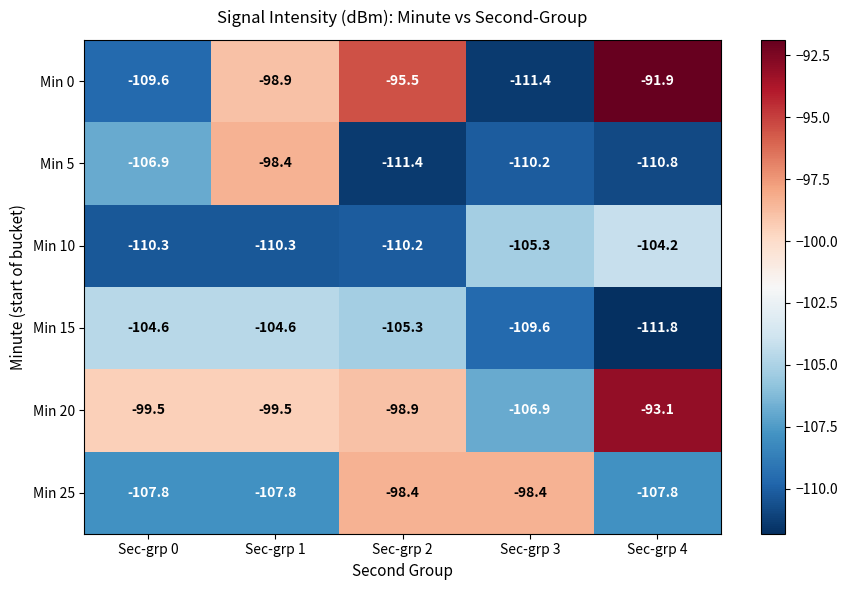

At which label does Min 25 first exceed -107?

Sec-grp 2